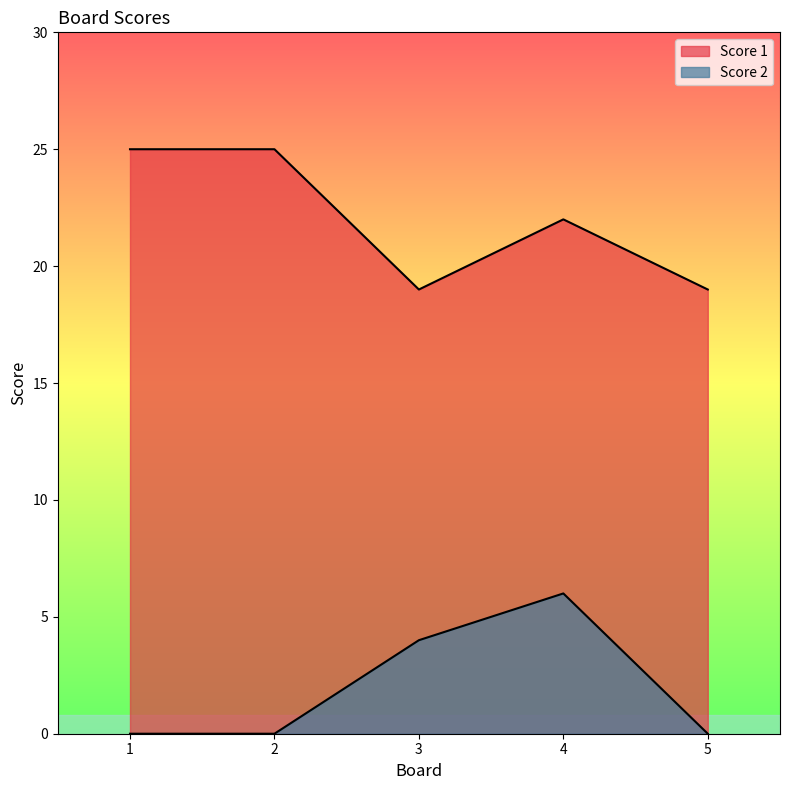

Rank the categories by Score 2 value from lowest to highest.

1, 2, 5, 3, 4